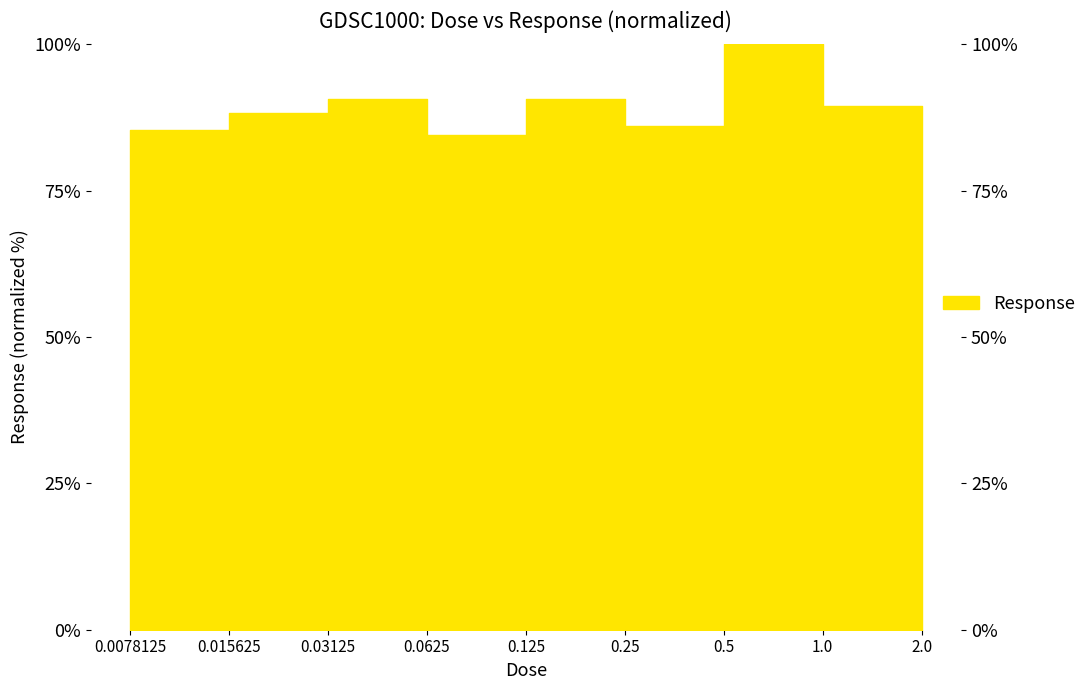

How many points are higher than both their immediate neighbors (excluding endpoints)?

3